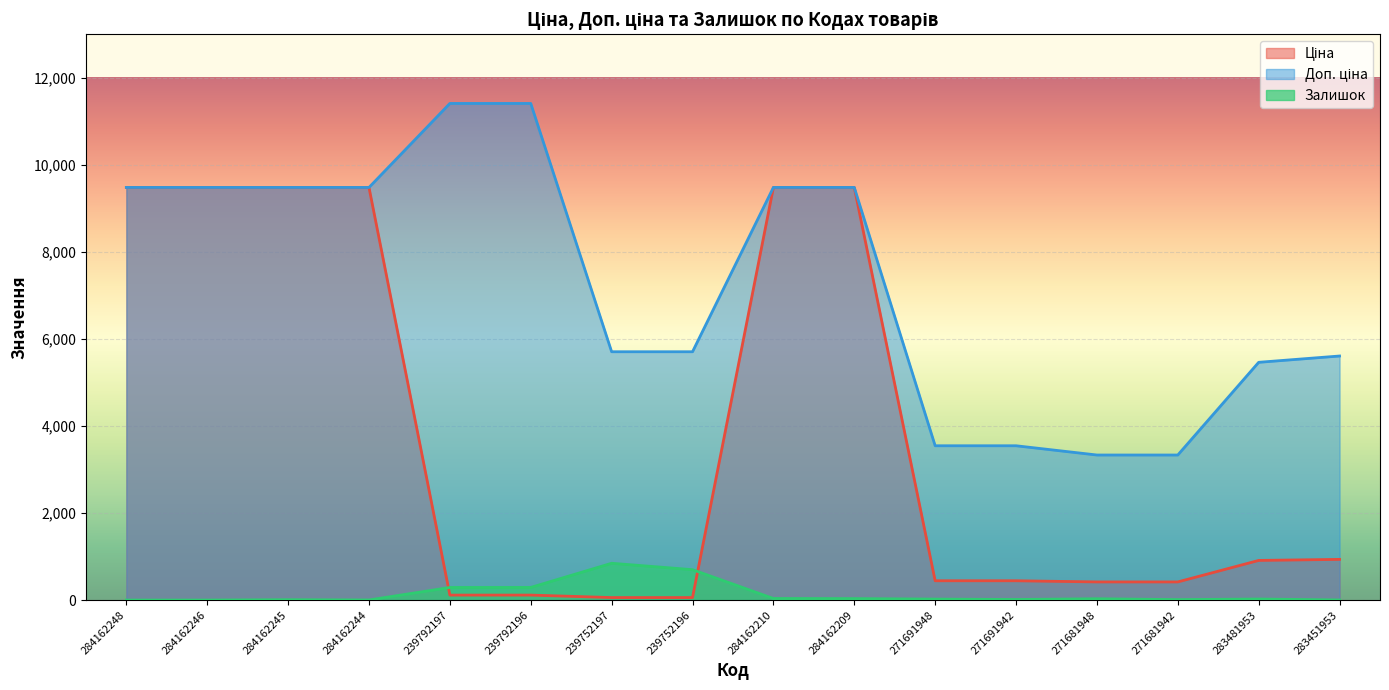

How many lines are shown in the chart?

3